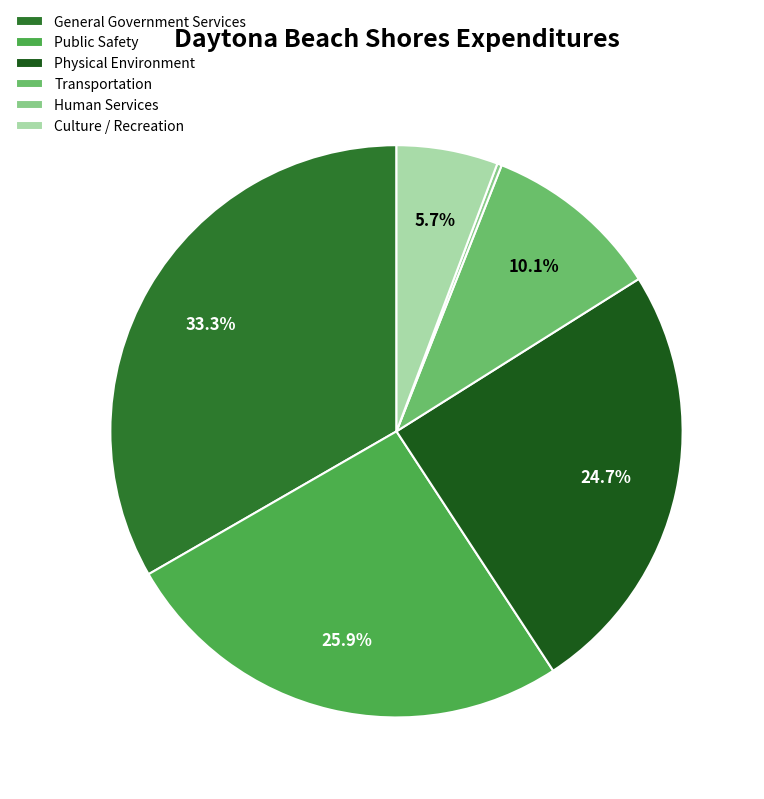

Which slice is the largest?

General Government Services